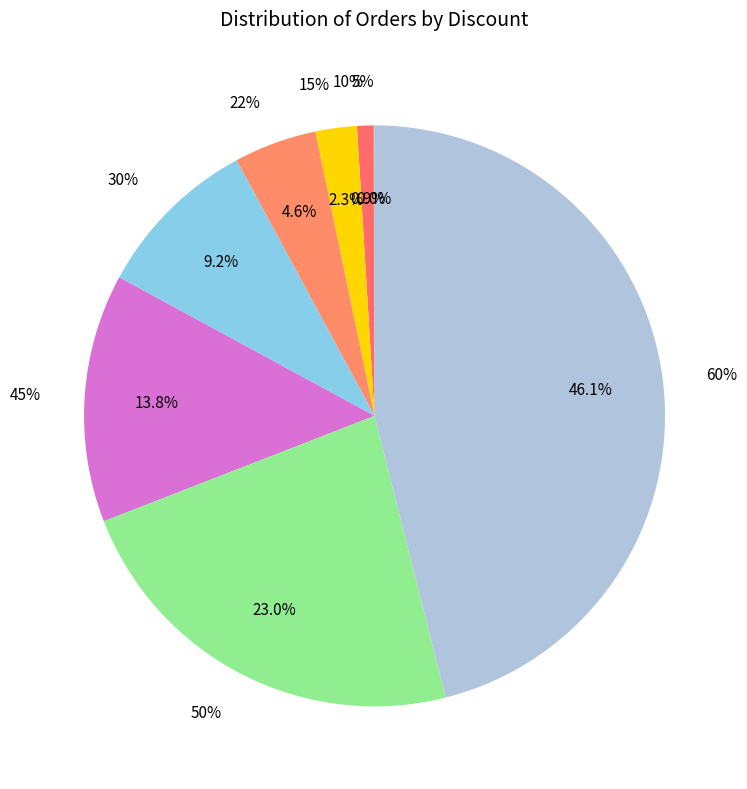

How many slices are in this pie chart?

8